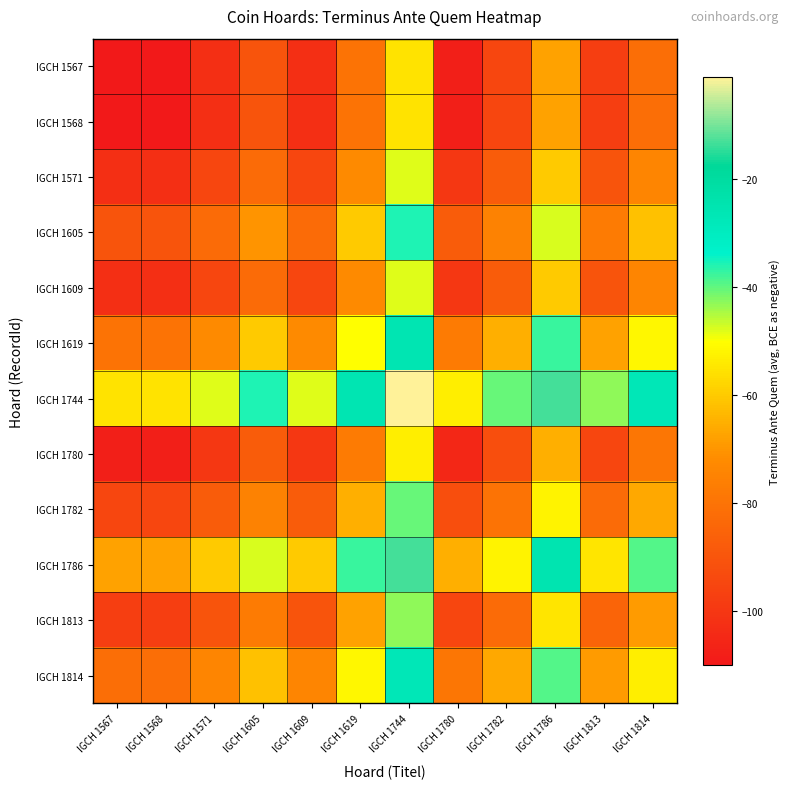

Between IGCH 1609 and IGCH 1571, which is larger?

IGCH 1609